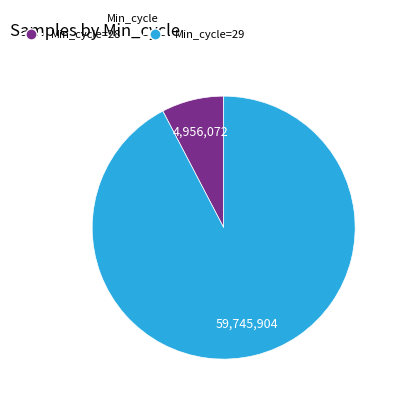

Is there a majority slice in this chart?

Yes